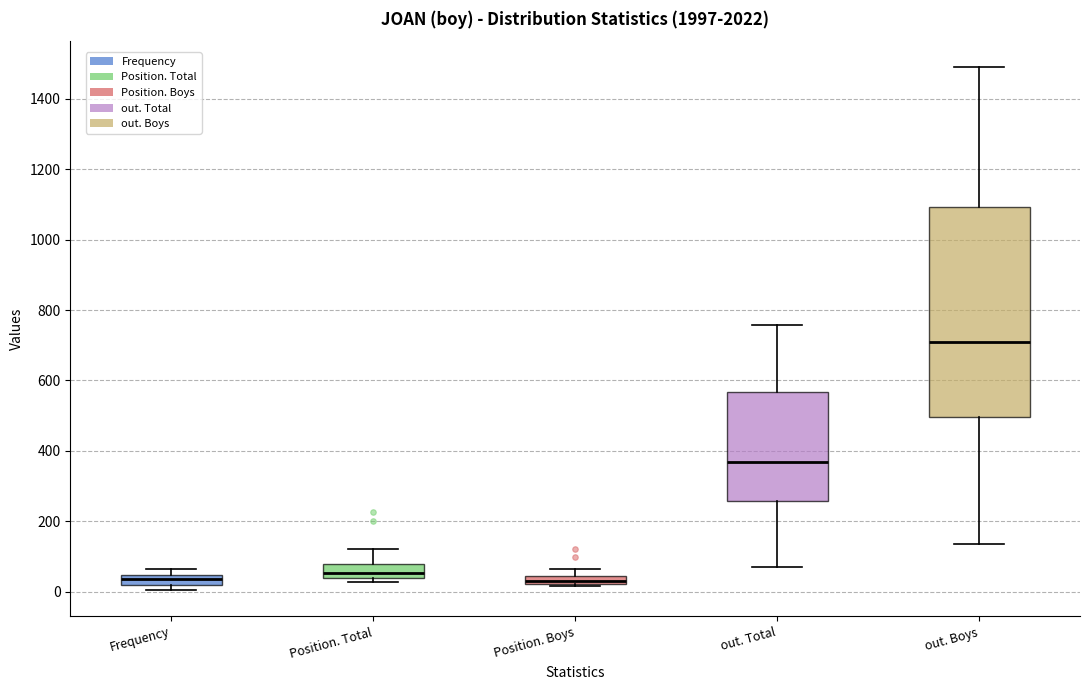

Where does the median line of the box for out. Total sit on the y-axis? The values are not printed on the chart, so give them approximately, as read against the axis.

360